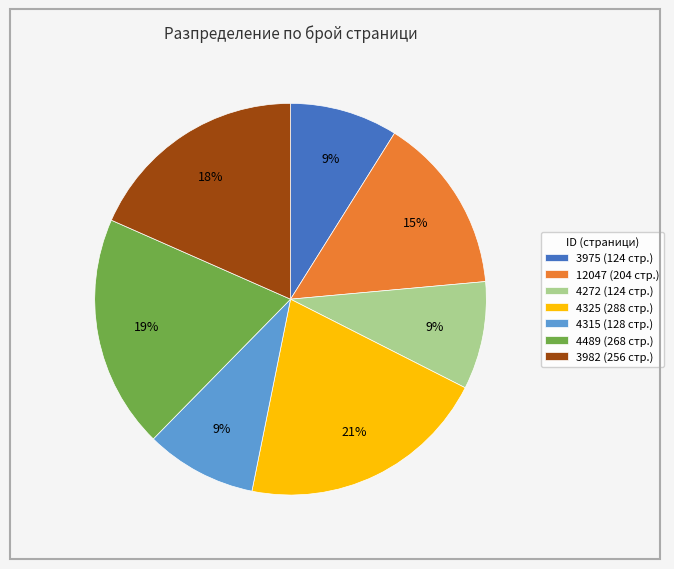

To the nearest percent, what portion does 4272 represent?

9%